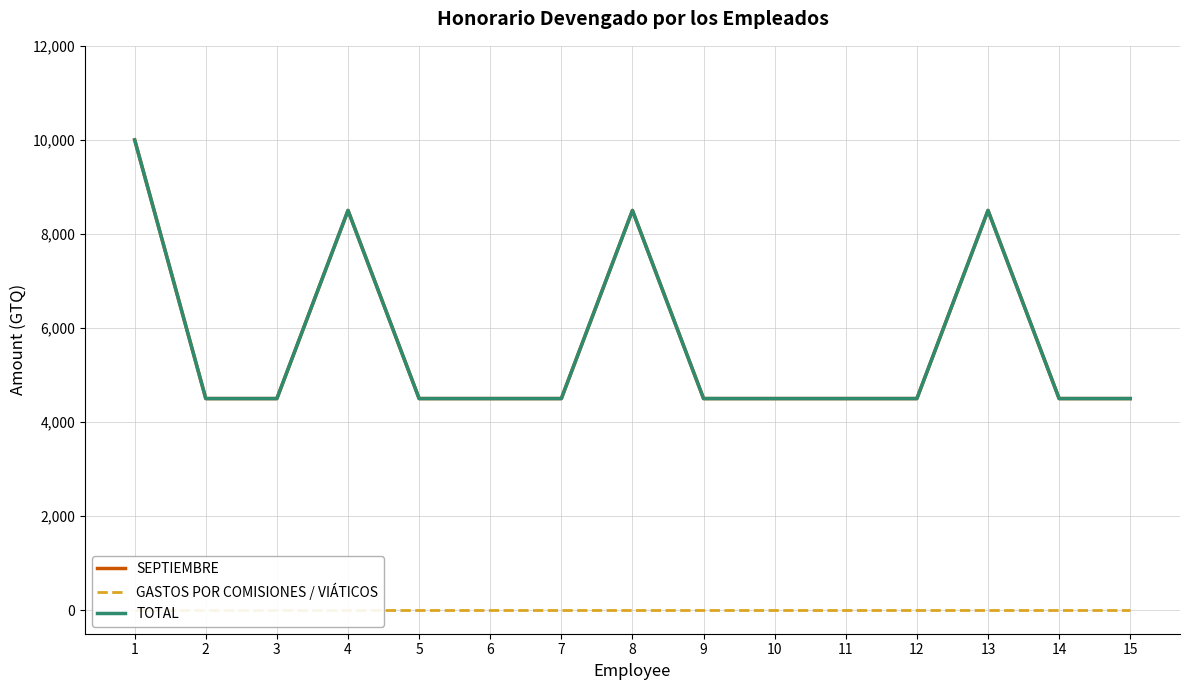

What are all the series names shown in the legend?

SEPTIEMBRE, GASTOS POR COMISIONES / VIÁTICOS, TOTAL